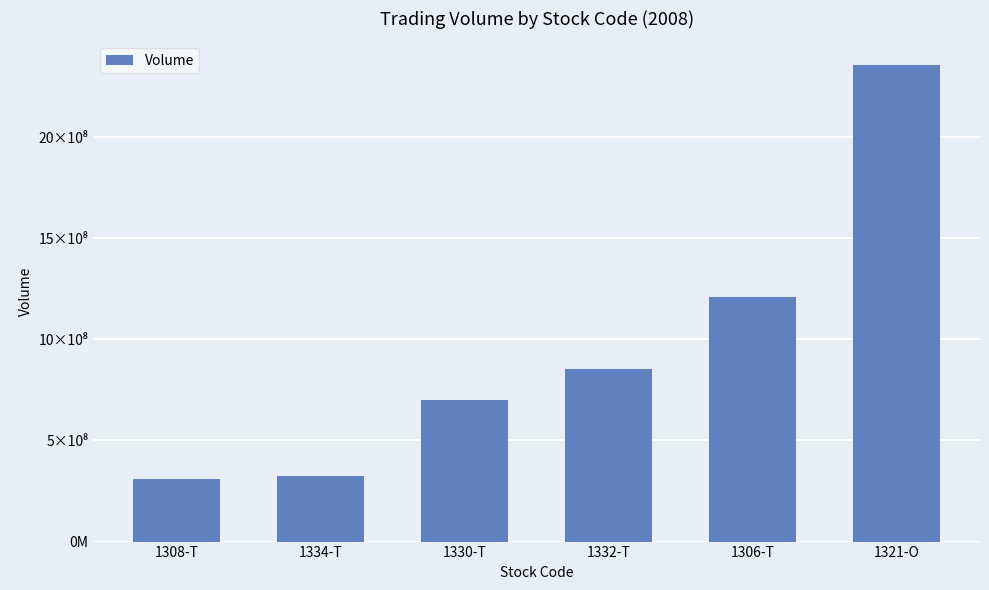

What is the ratio of the value at 1306-T to the value at 1321-O?

0.5